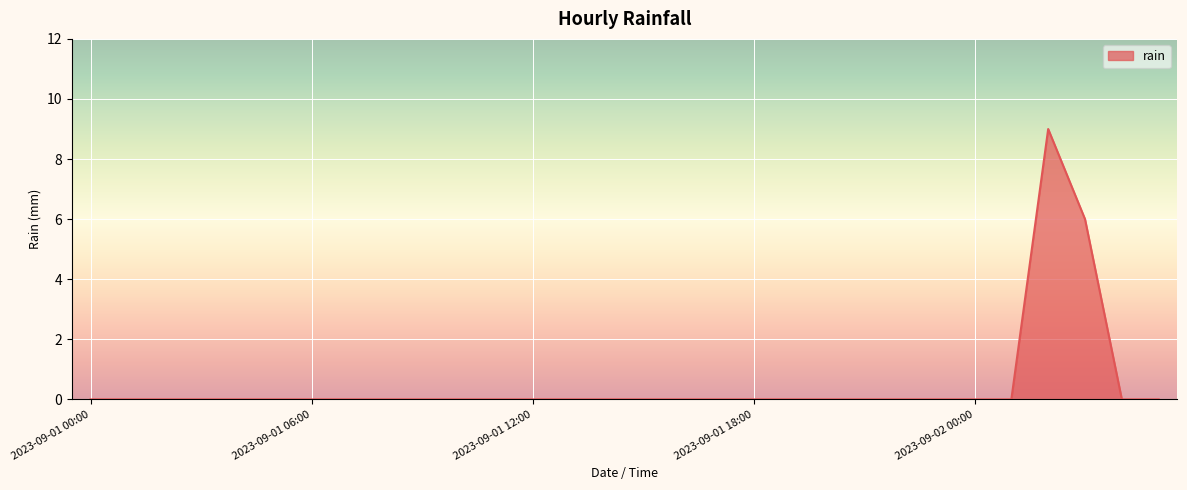

What is the difference between the maximum and minimum values?

9